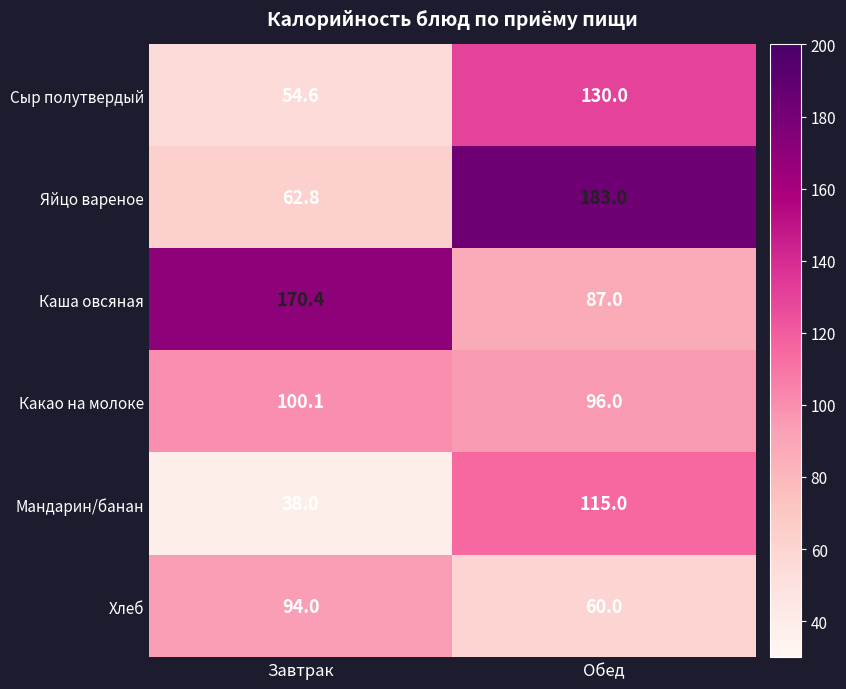

What is the total value across all series at Завтрак?

519.9